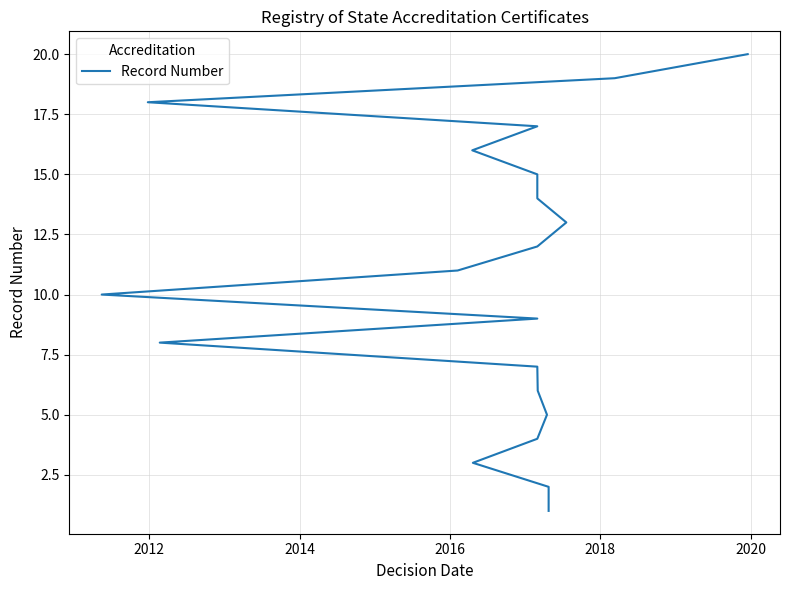

True or false: the data has more than 0 interior local peaks.

False